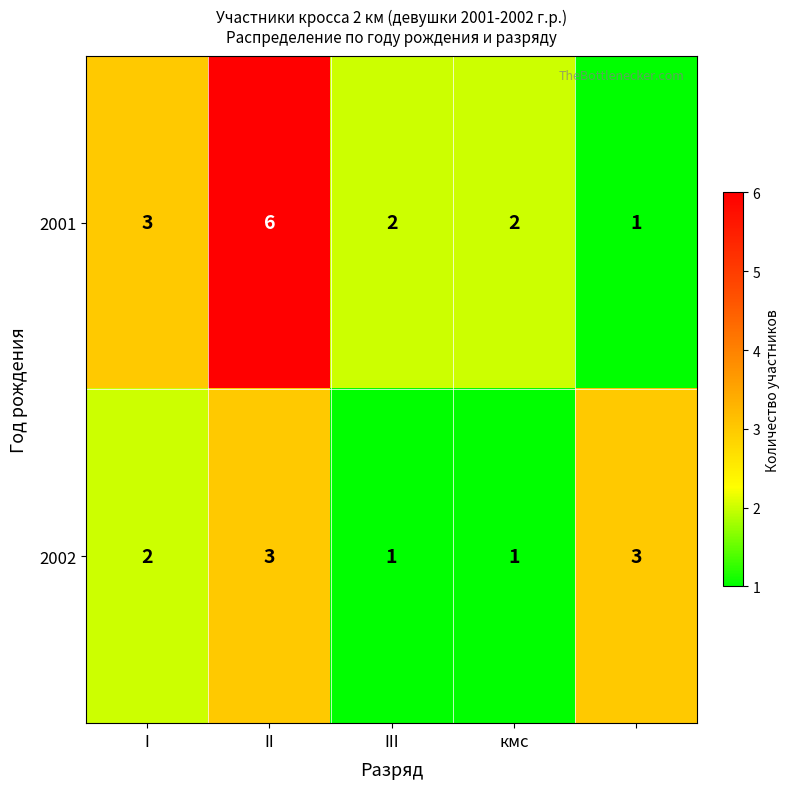

Count the 2002 values in the range 1 to 3.

5